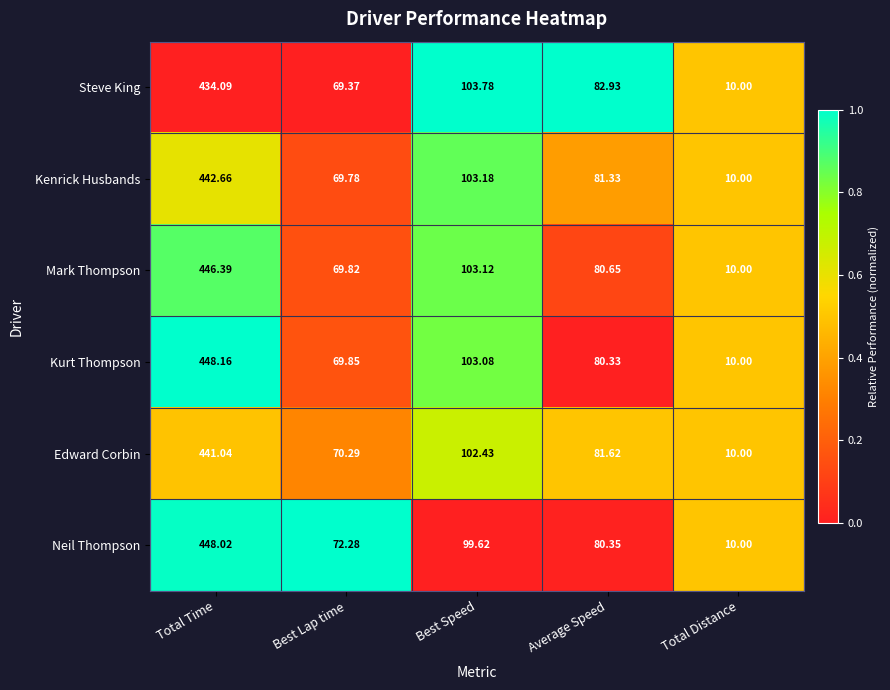

Which series has the widest spread of values?

Kurt Thompson